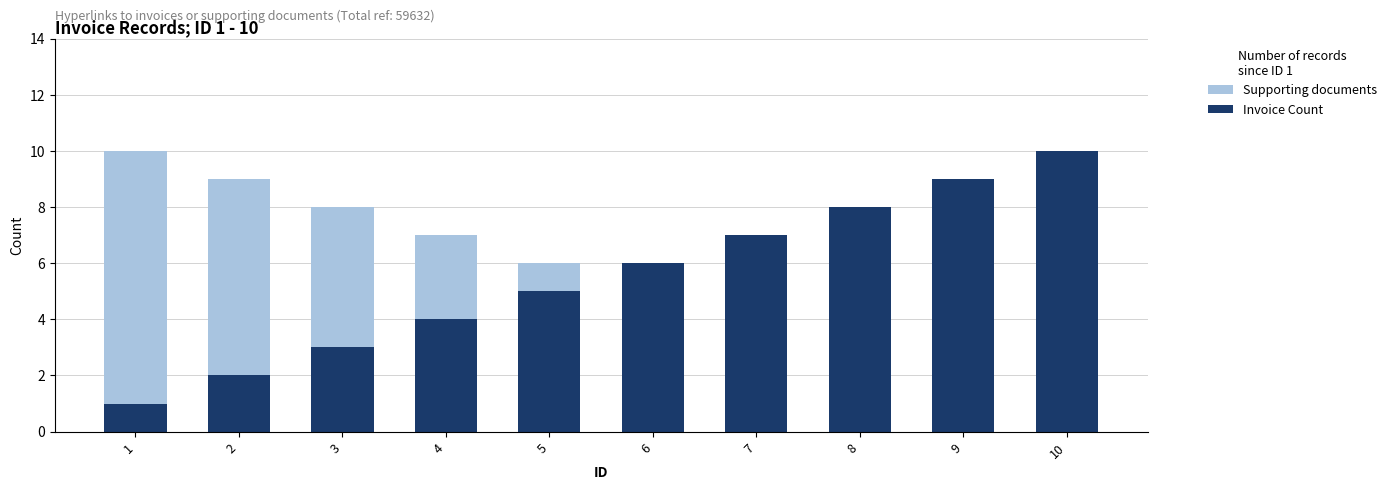

How many data points does each series have?

10